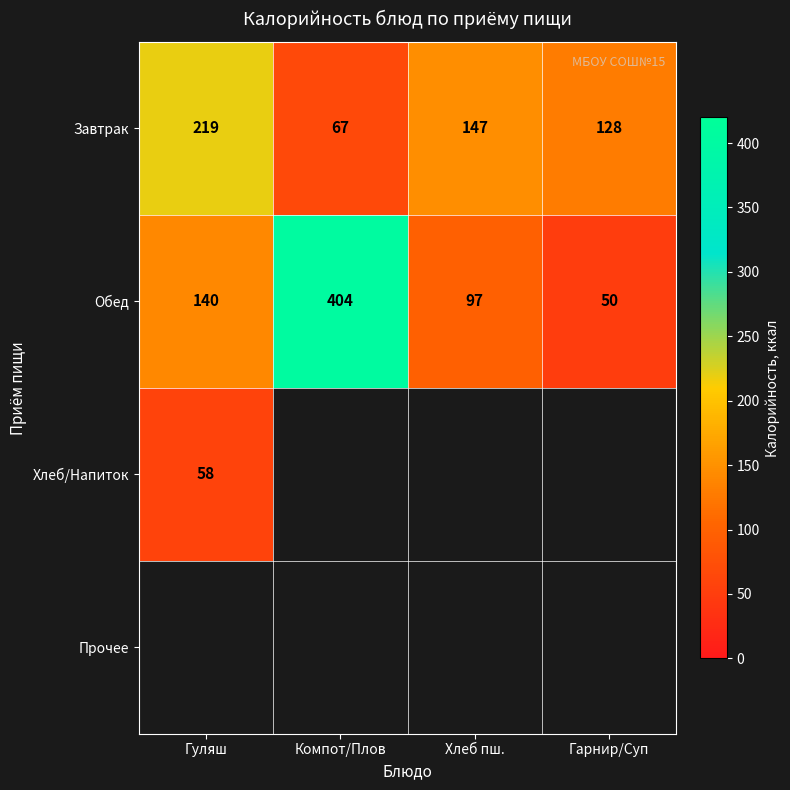

What is the difference between the second highest and second lowest values in the Обед series?

43